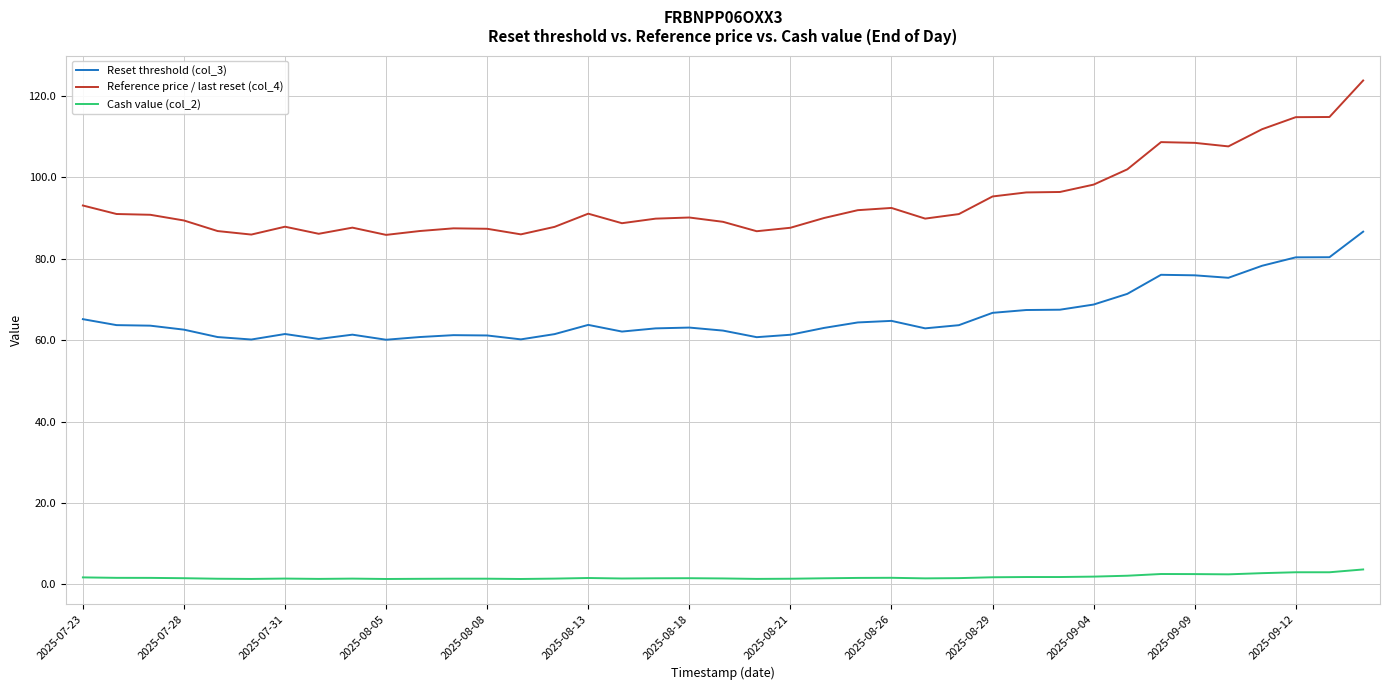

Which series has the largest total across all categories?

Reference price / last reset (col_4)